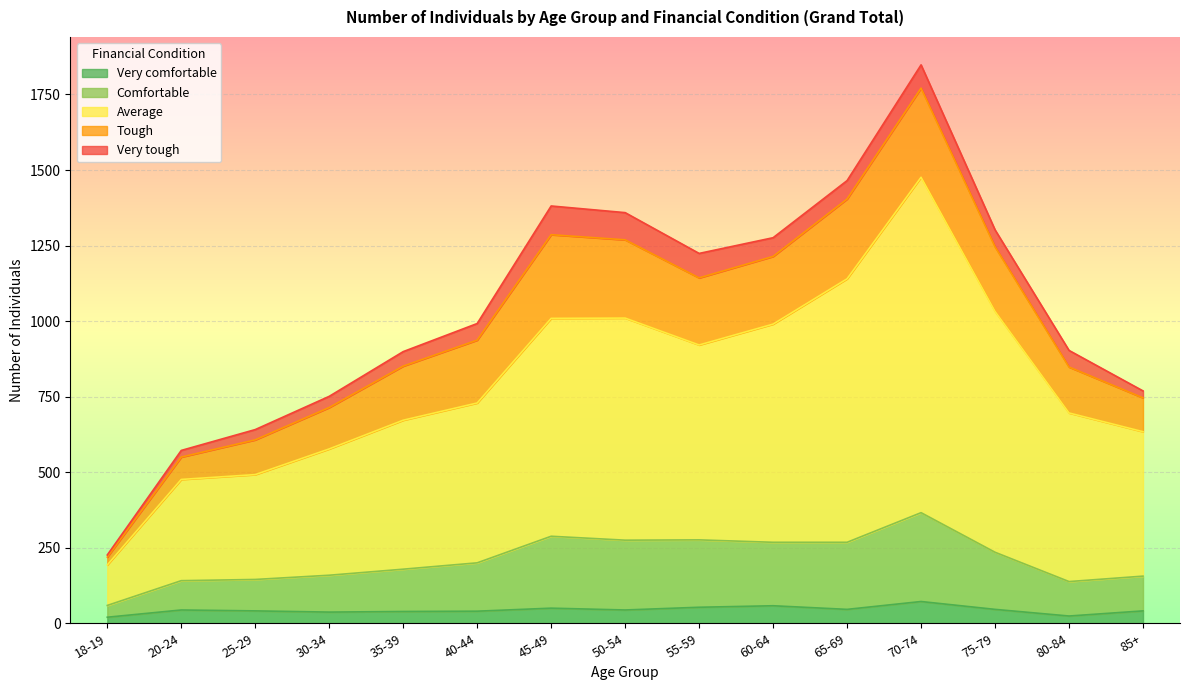

At which category is the sum across all series the highest?

70-74